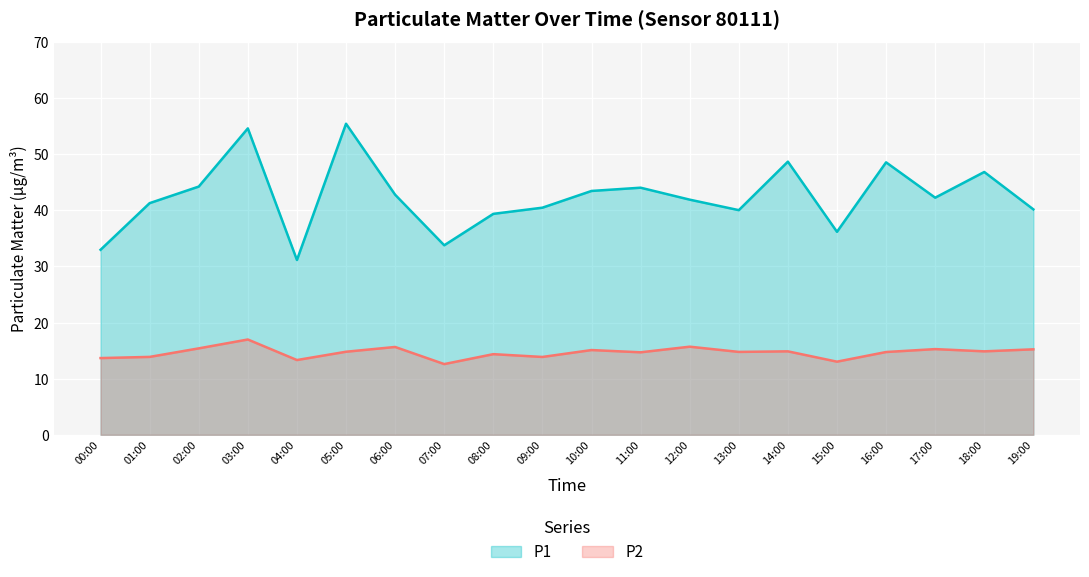

Rank the categories by P2 value from highest to lowest.

03:00, 12:00, 06:00, 02:00, 17:00, 19:00, 10:00, 14:00, 18:00, 05:00, 13:00, 16:00, 11:00, 08:00, 01:00, 09:00, 00:00, 04:00, 15:00, 07:00